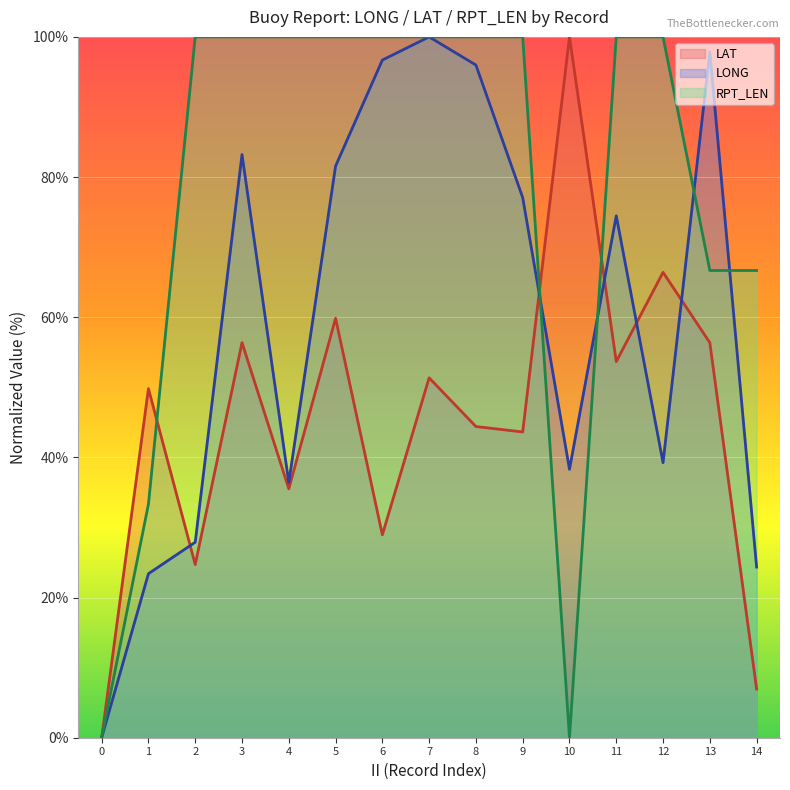

Rank the series by their maximum value, from lowest to highest.

LAT_line, LONG_line, RPT_LEN_line